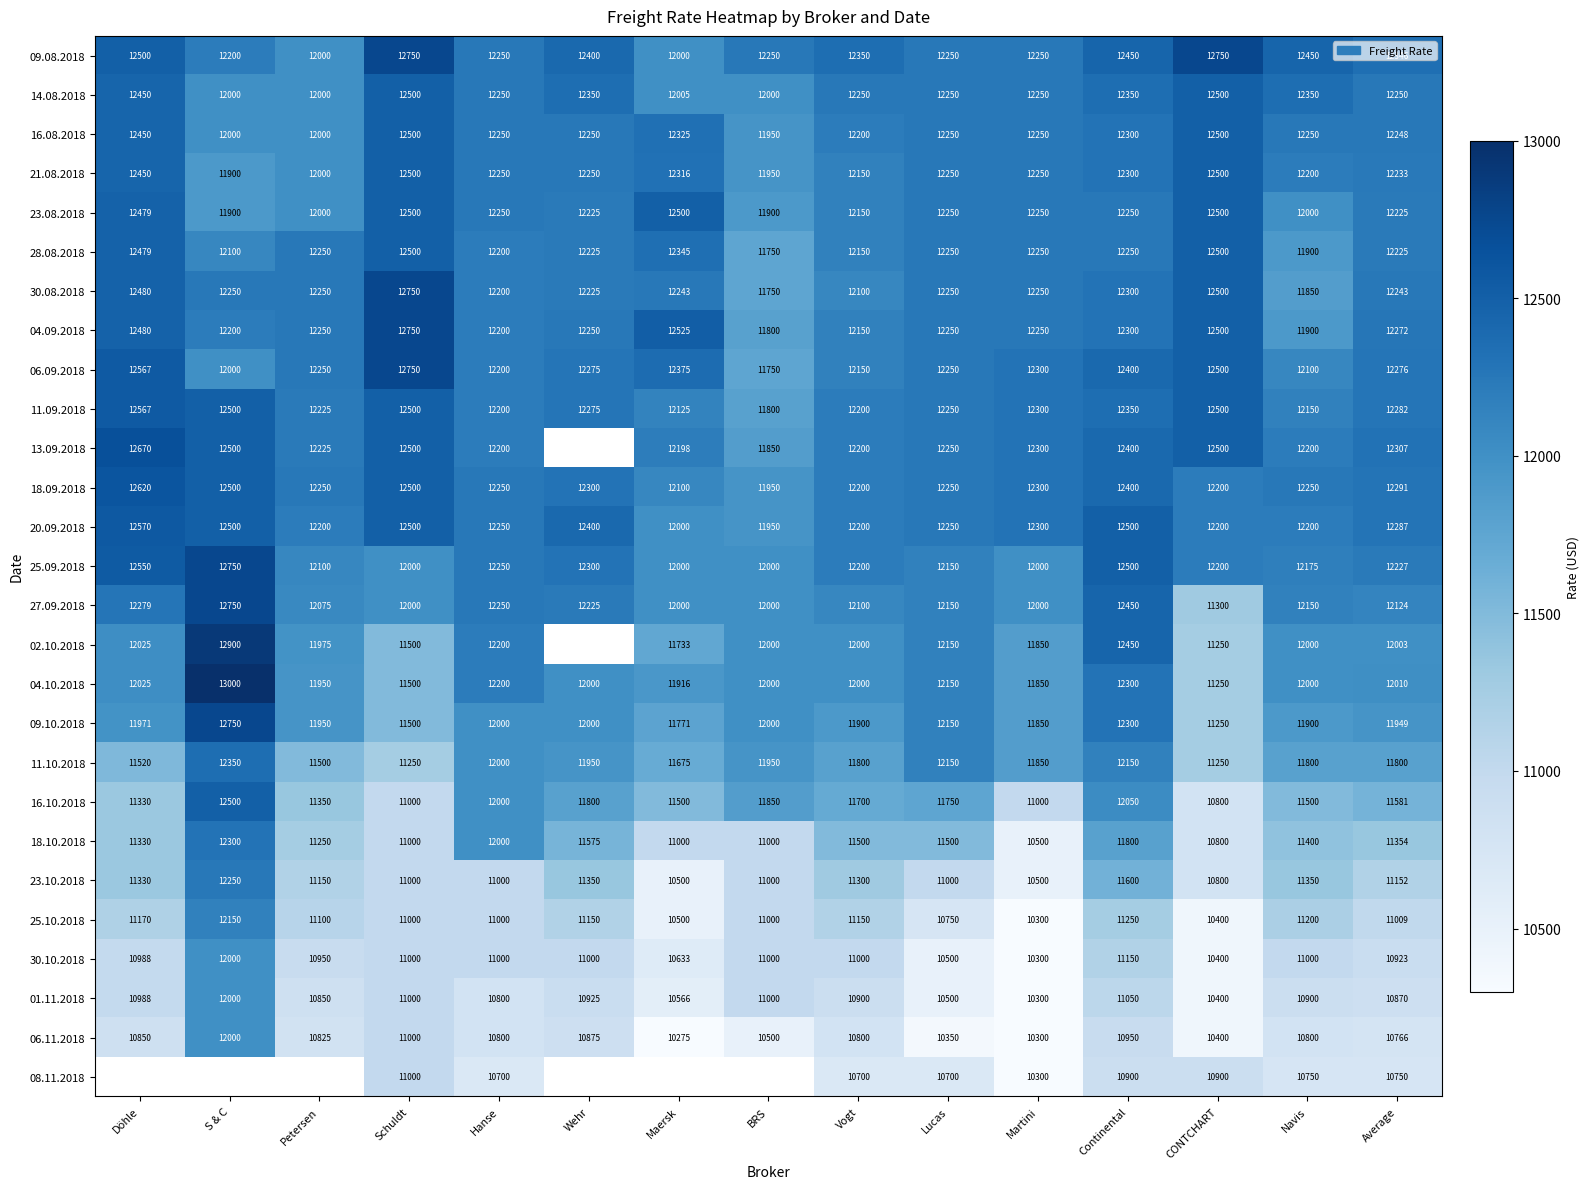

What is the difference between the maximum and second lowest values in the 16.10.2018 series?

1500